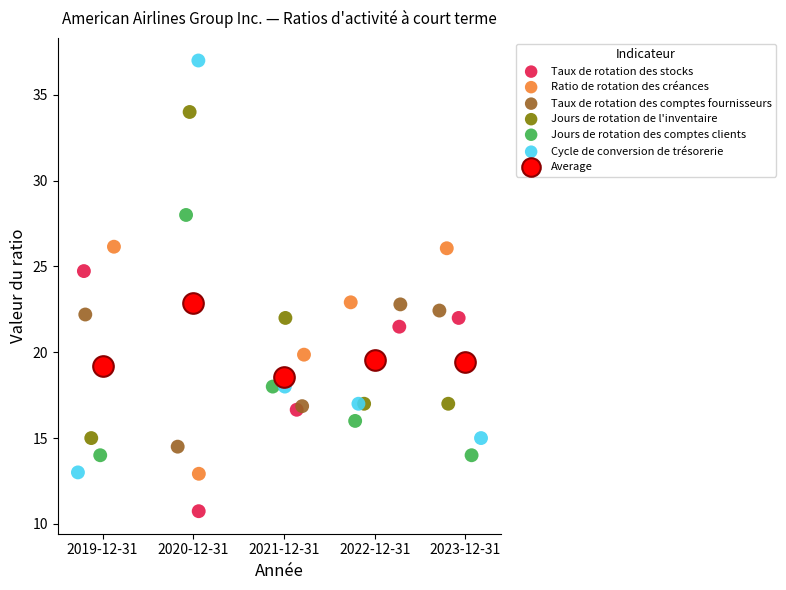

Which series reaches the minimum Y coordinate?

Taux de rotation des stocks